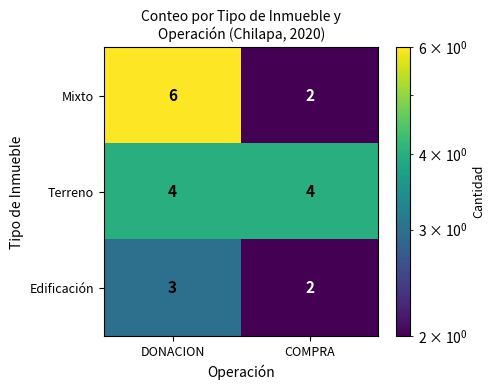

What is the spread (max minus min) of values at DONACION?

3